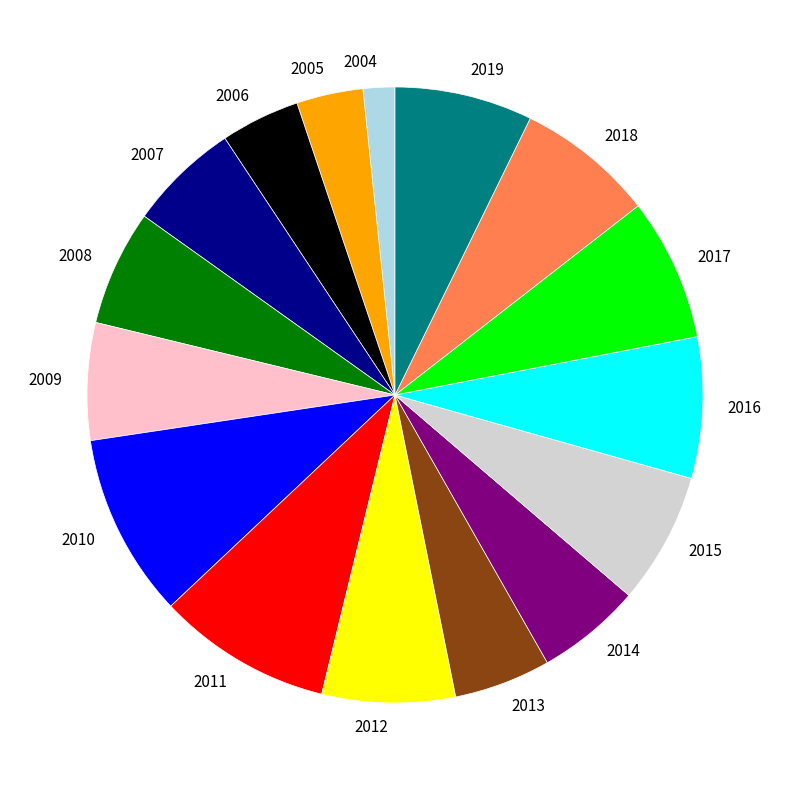

How many segments does this pie chart have?

16